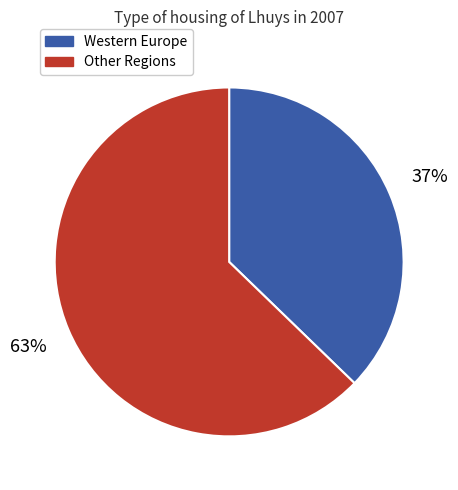

How many segments does this pie chart have?

2